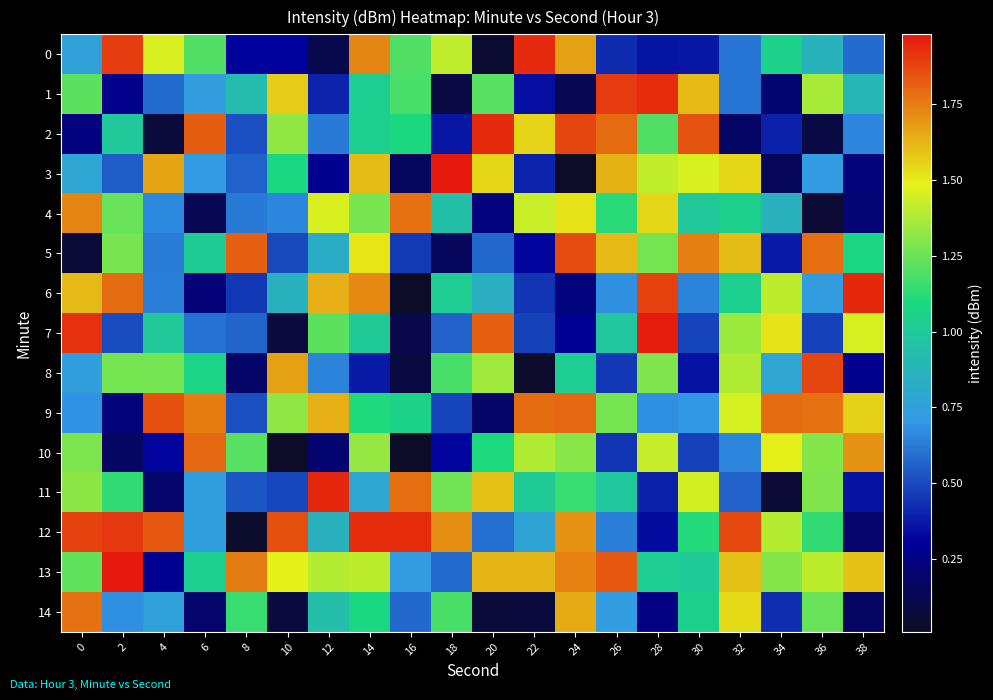

Which series has the largest total across all categories?

13